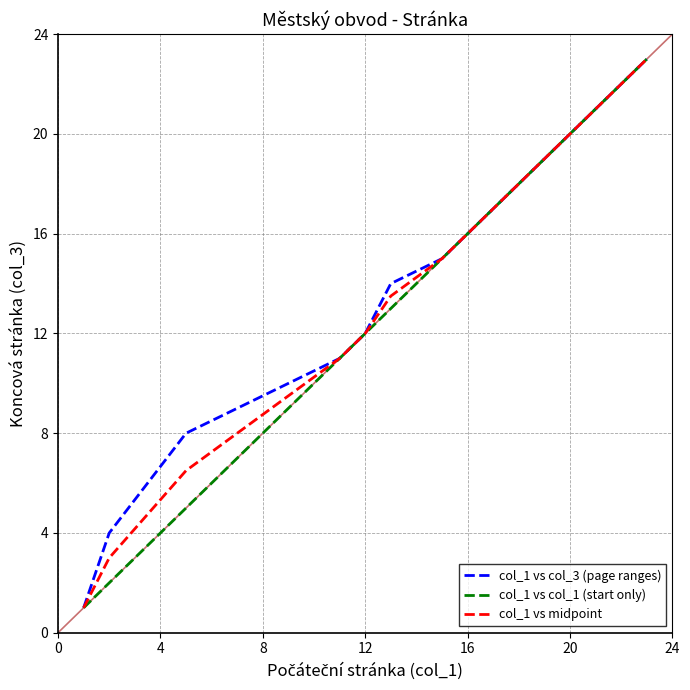

True or false: col_1 vs col_3 (page ranges) has a value of 3.2 at 8.

False